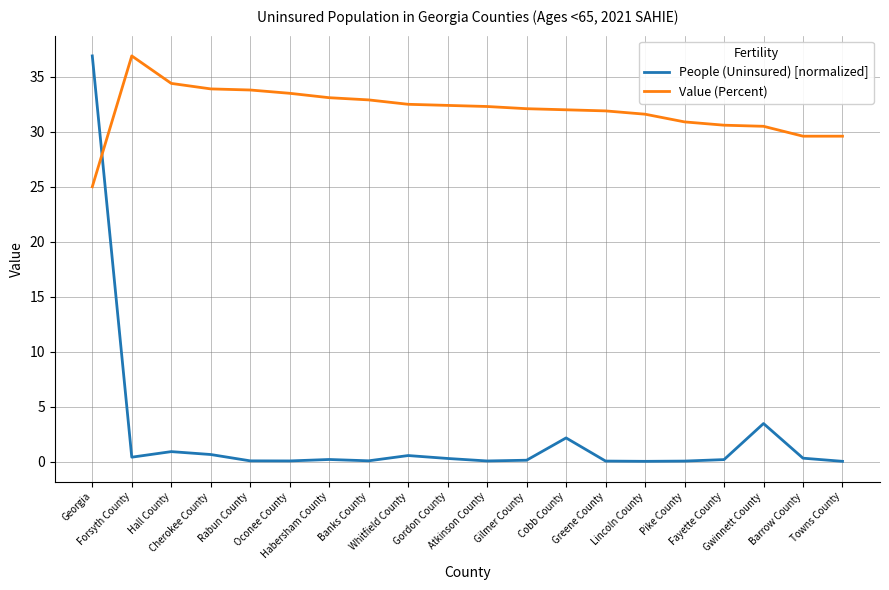

List the series in order of their overall mean, highest first.

Value (Percent), People (Uninsured) [normalized]